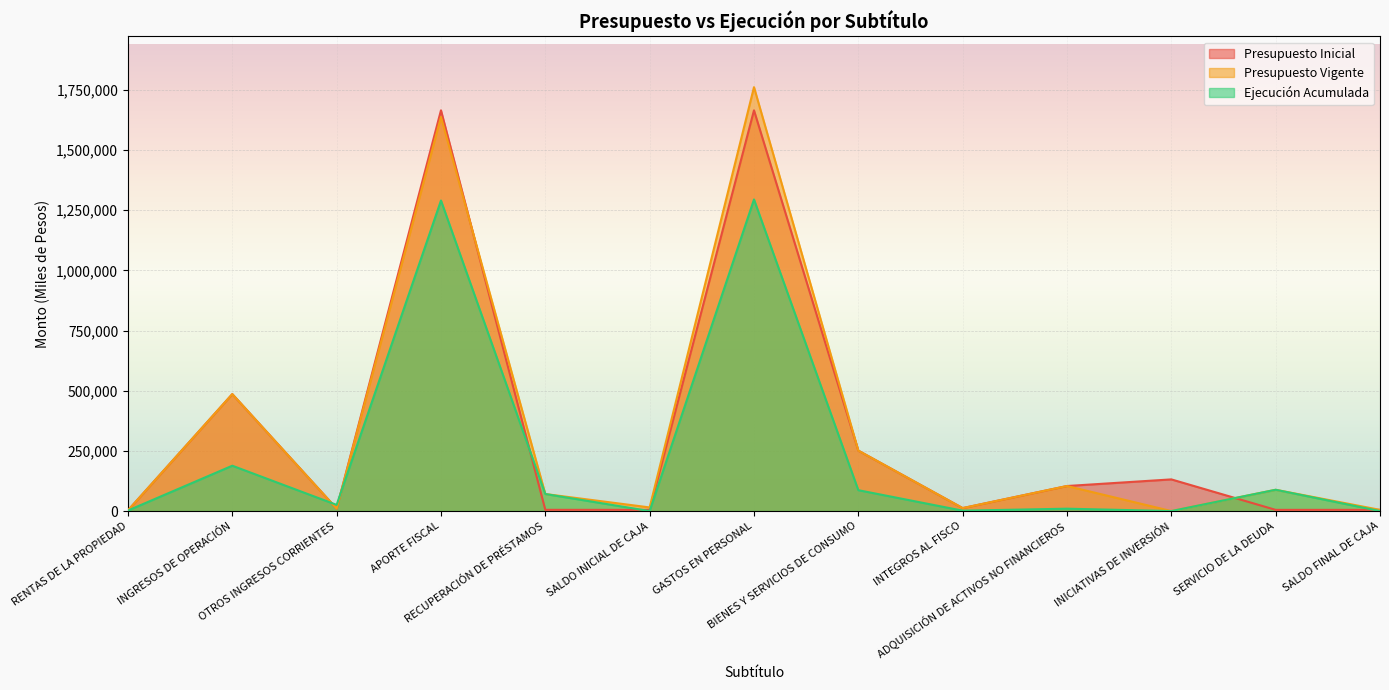

At which label does Presupuesto Vigente first exceed 70837?

INGRESOS DE OPERACIÓN